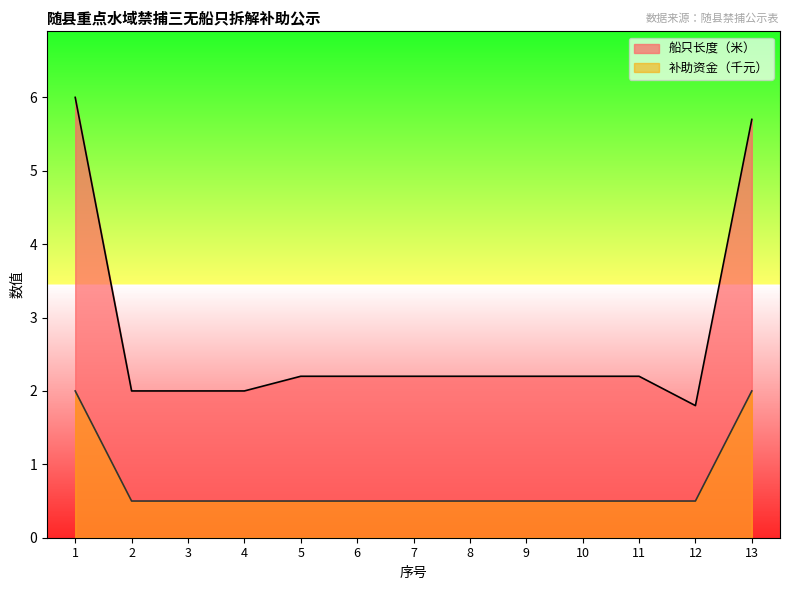

Does the chart display data point markers on the line(s)?

No